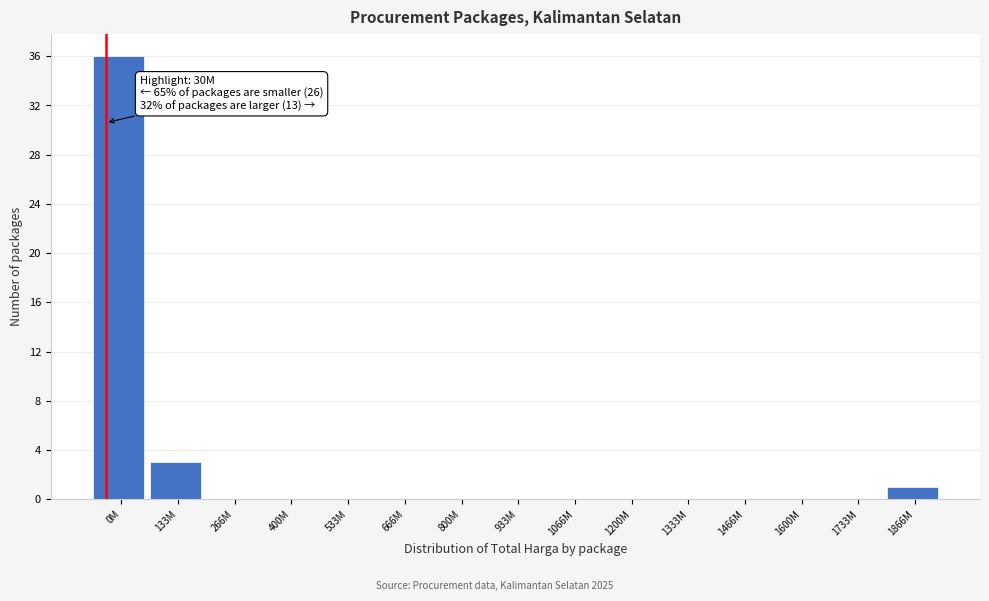

Reading right to left, extract all data points from this chart.

1866M=1	1733M=0	1600M=0	1466M=0	1333M=0	1200M=0	1066M=0	933M=0	800M=0	666M=0	533M=0	400M=0	266M=0	133M=3	0M=36